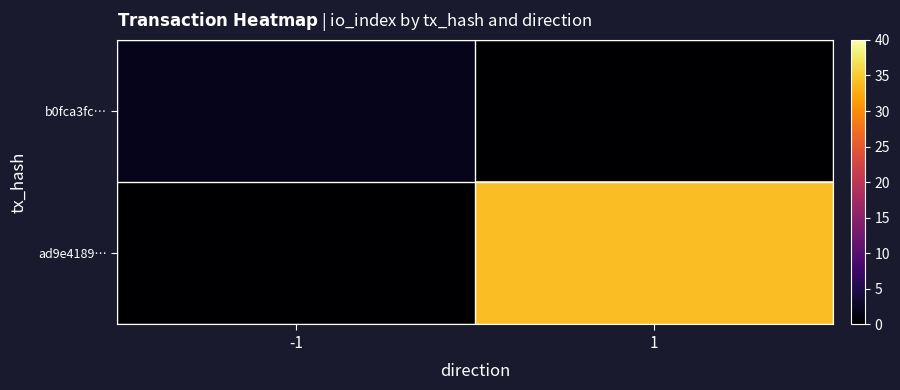

How many data points does each series have?

2